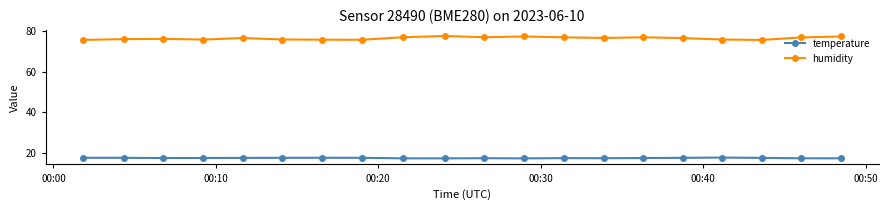

Which series has the largest range (max minus min)?

humidity